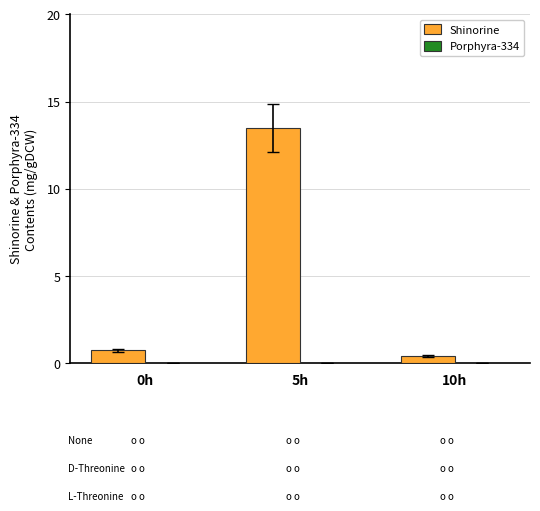

How many distinct data groups are displayed?

2